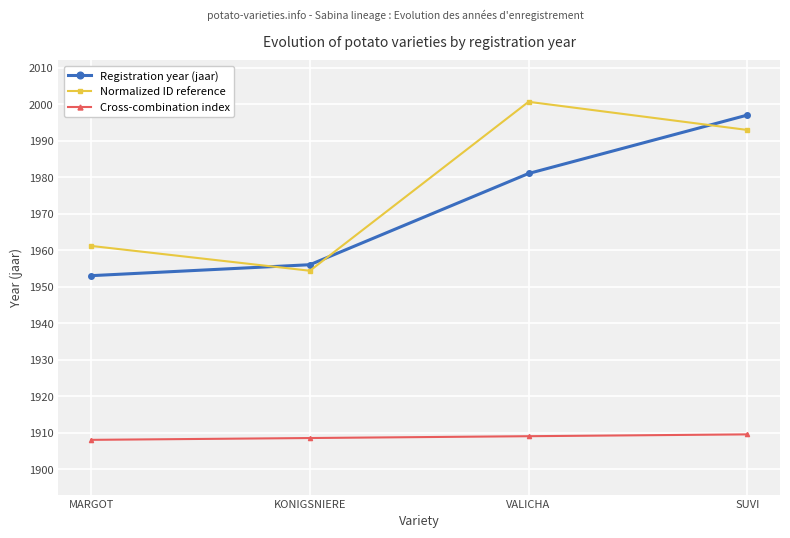

True or false: Cross-combination index has more than 2 interior local peaks.

False